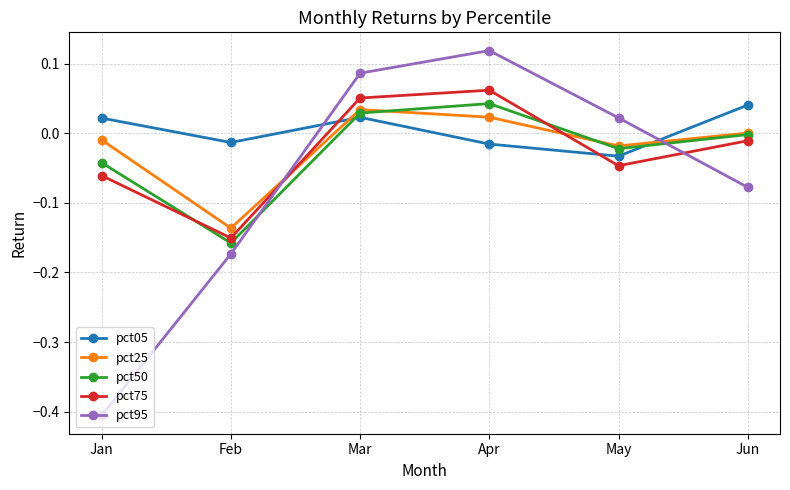

What is the smallest value displayed?

-0.4